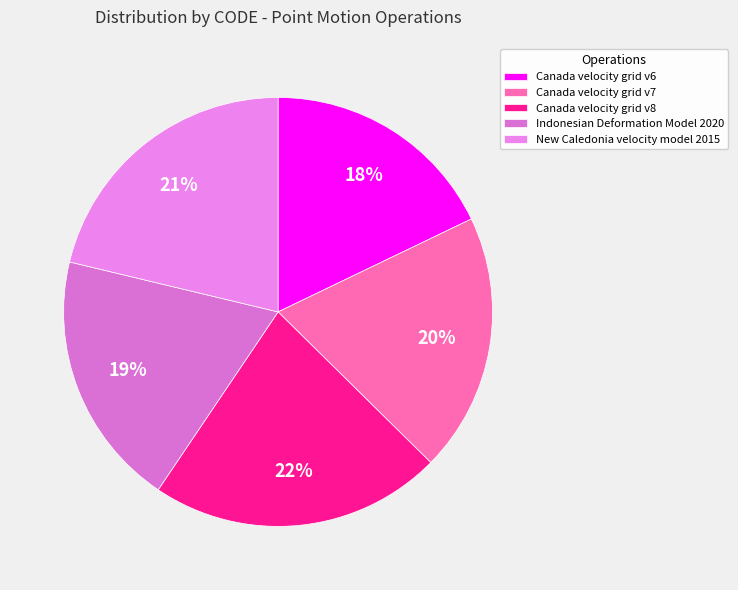

How many slices are in this pie chart?

5